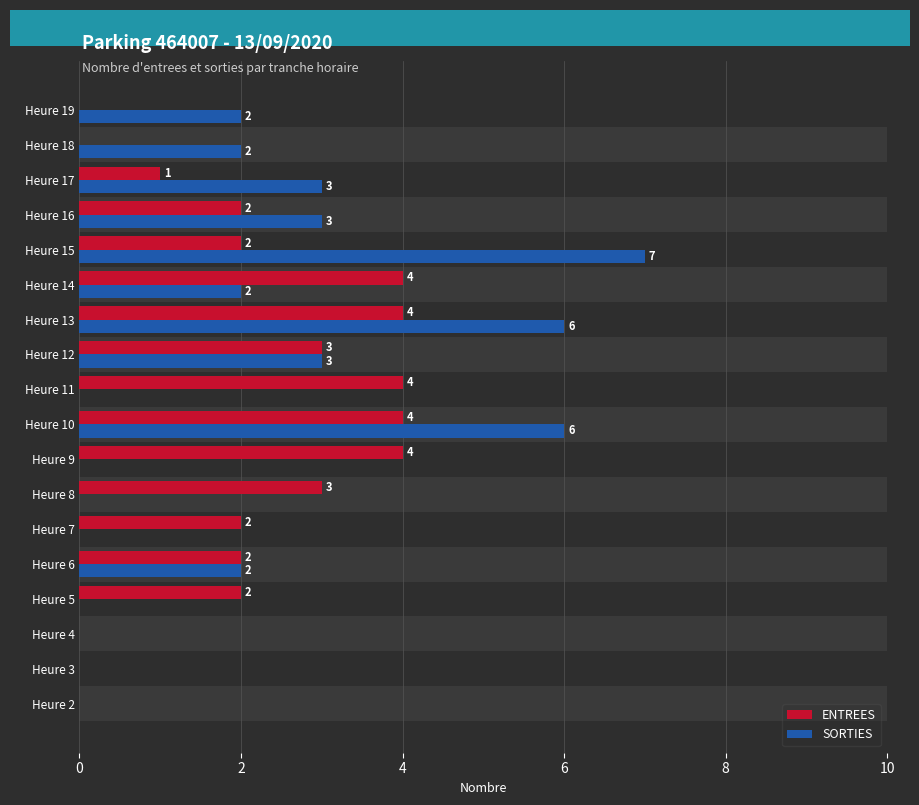

What is the difference between the maximum and minimum values in the SORTIES series?

7